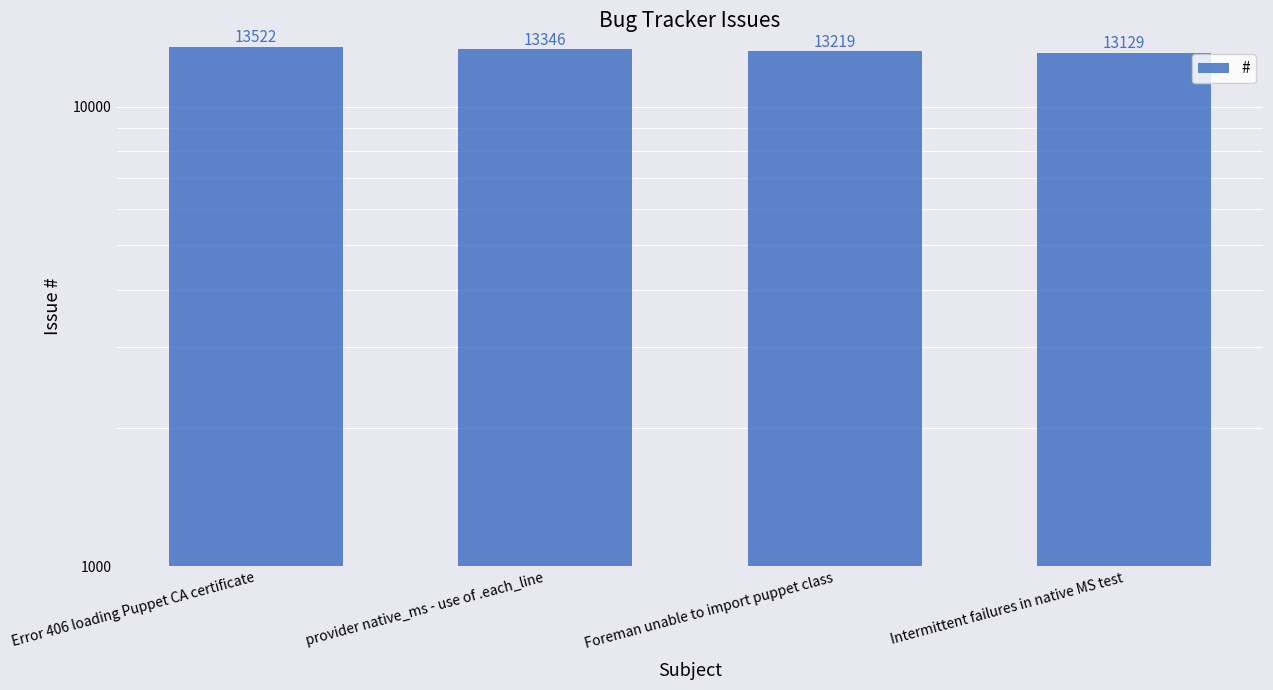

Rank the categories by value from lowest to highest.

Intermittent failures in native MS test, Foreman unable to import puppet class, provider native_ms - use of .each_line, Error 406 loading Puppet CA certificate